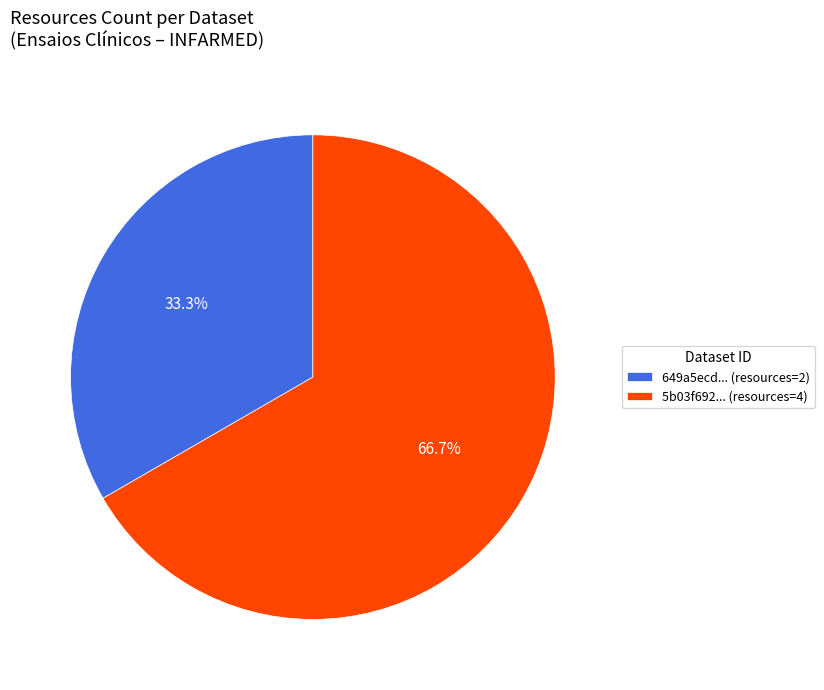

How many slices are in this pie chart?

2